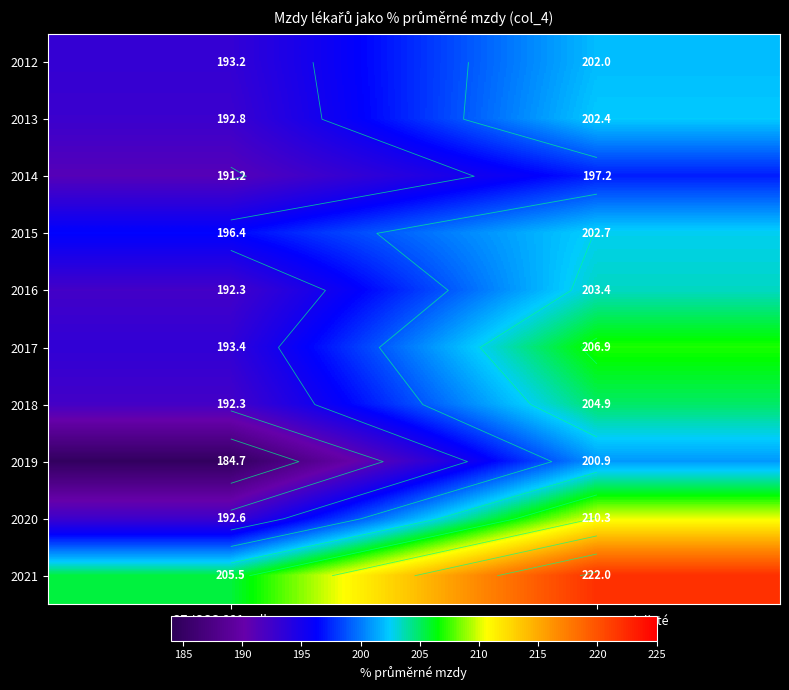

Which category has the lowest value across all series?

CZ-ISCO 221 celkem